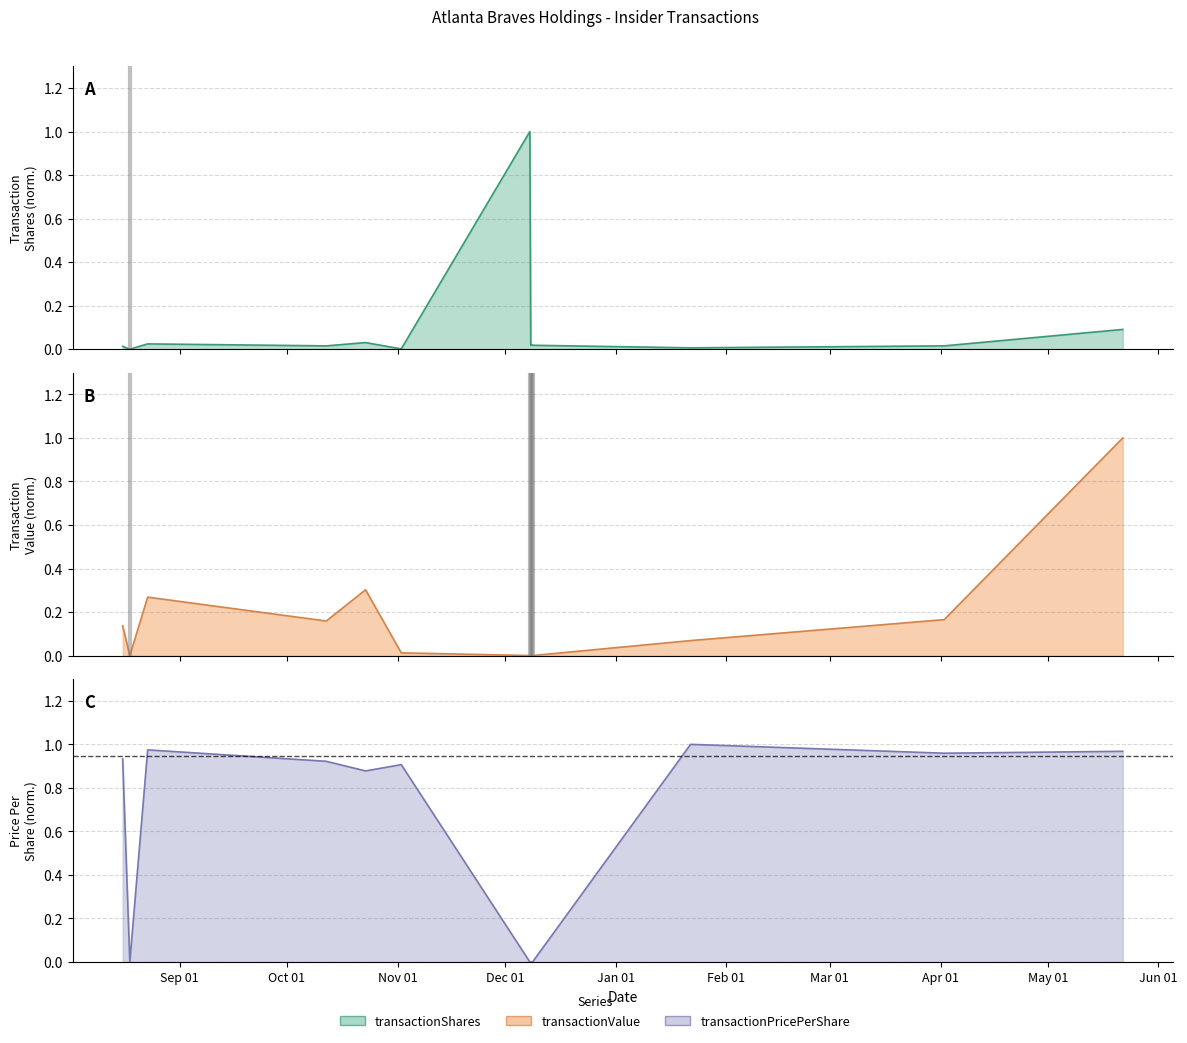

Which series has the largest total across all categories?

transactionPricePerShare